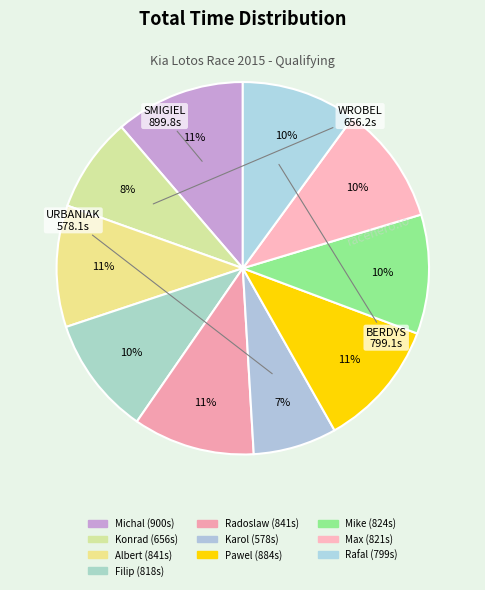

To the nearest percent, what is the average slice percentage?

10%